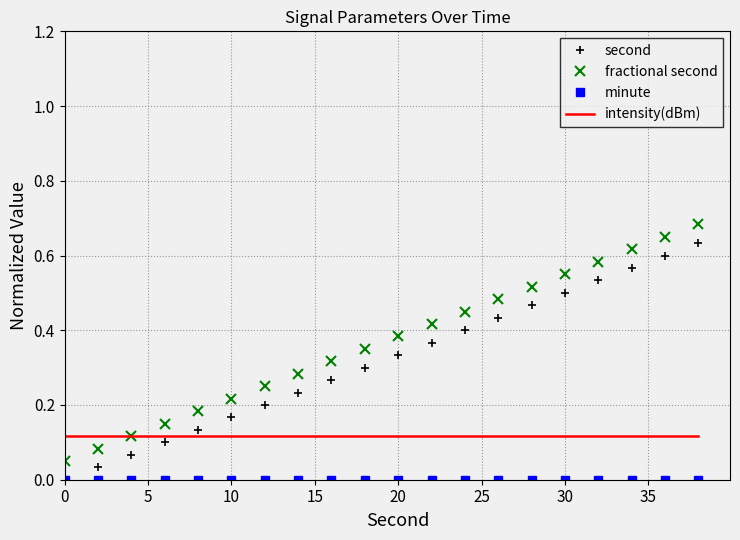

How many times do fractional second and intensity(dBm) cross each other?

1